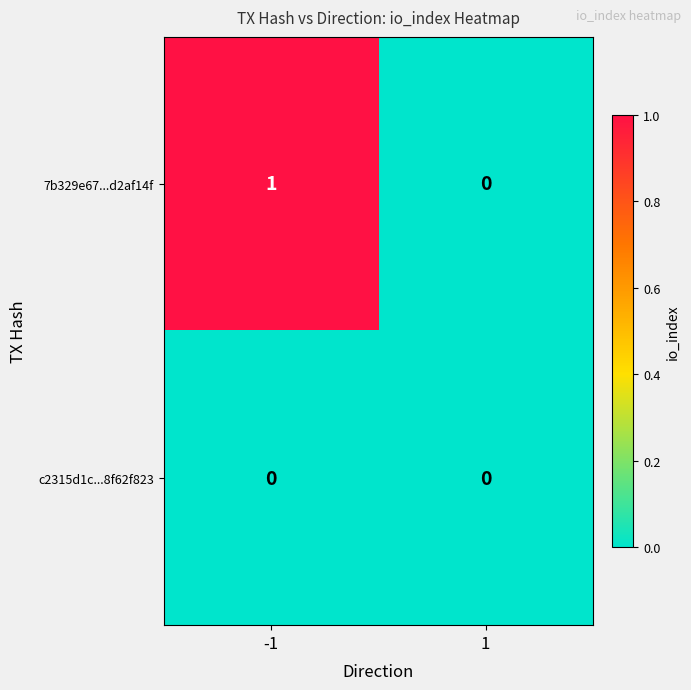

Between -1 and 1, which series saw the biggest shift?

7b329e67...d2af14f